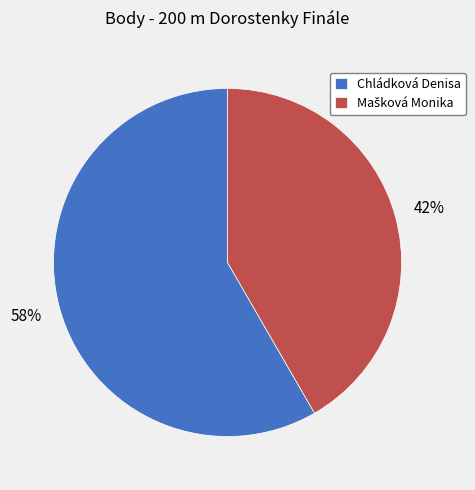

Is it true that Chládková Denisa is 53% of the pie?

False